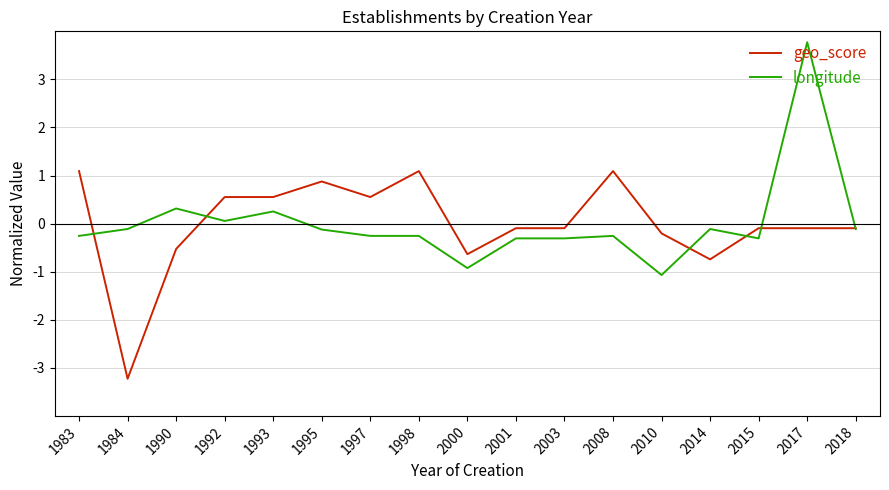

Rank the series by their maximum value, from highest to lowest.

longitude, geo_score